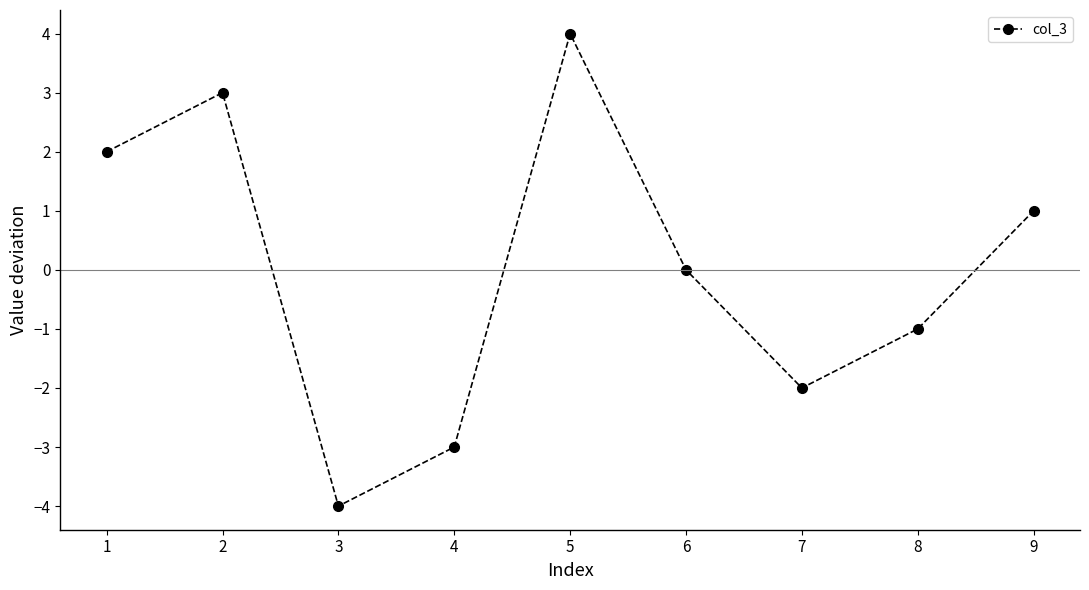

What is the greatest value displayed?

4